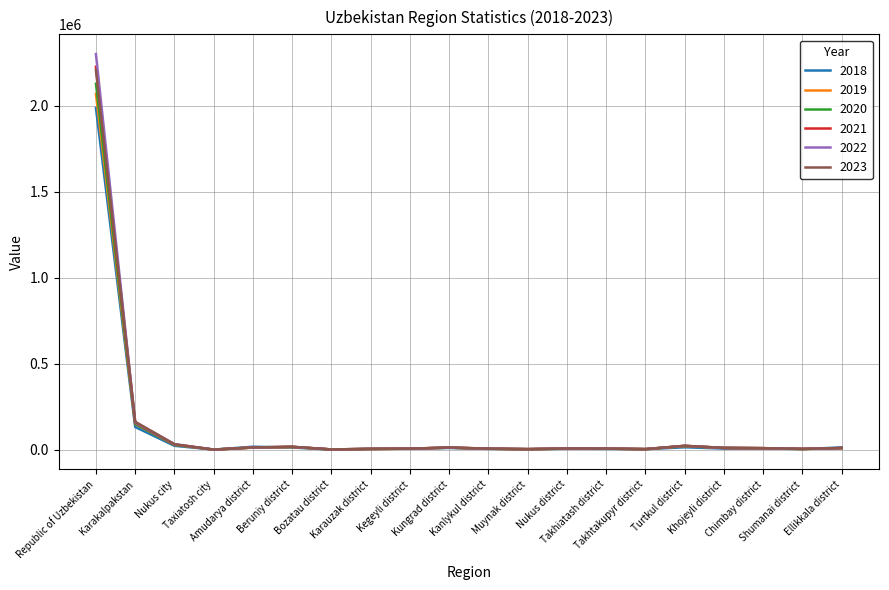

What is the difference between the highest and lowest values at Amudarya district?

5147